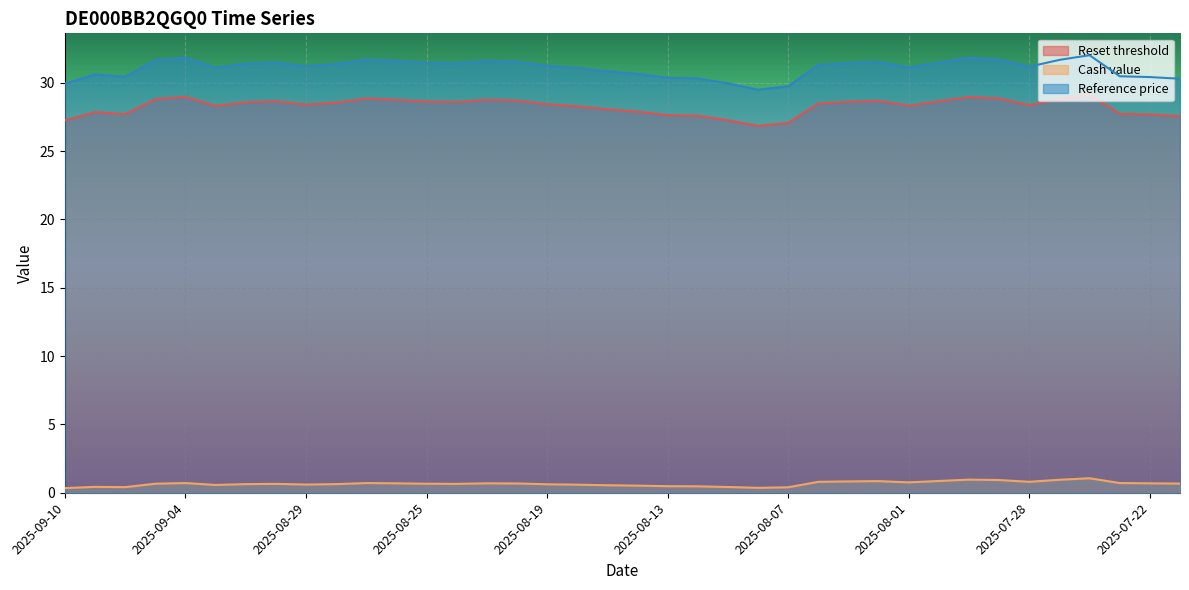

True or false: Cash value and Reference price cross at least once.

False